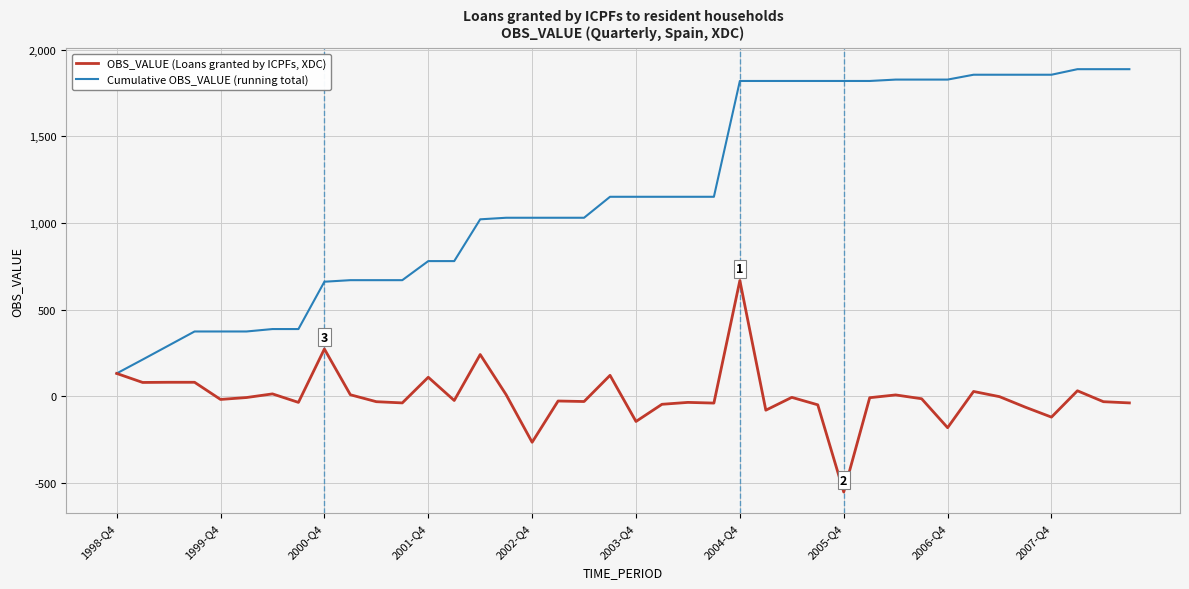

Which series has the largest range (max minus min)?

Cumulative OBS_VALUE (running total)